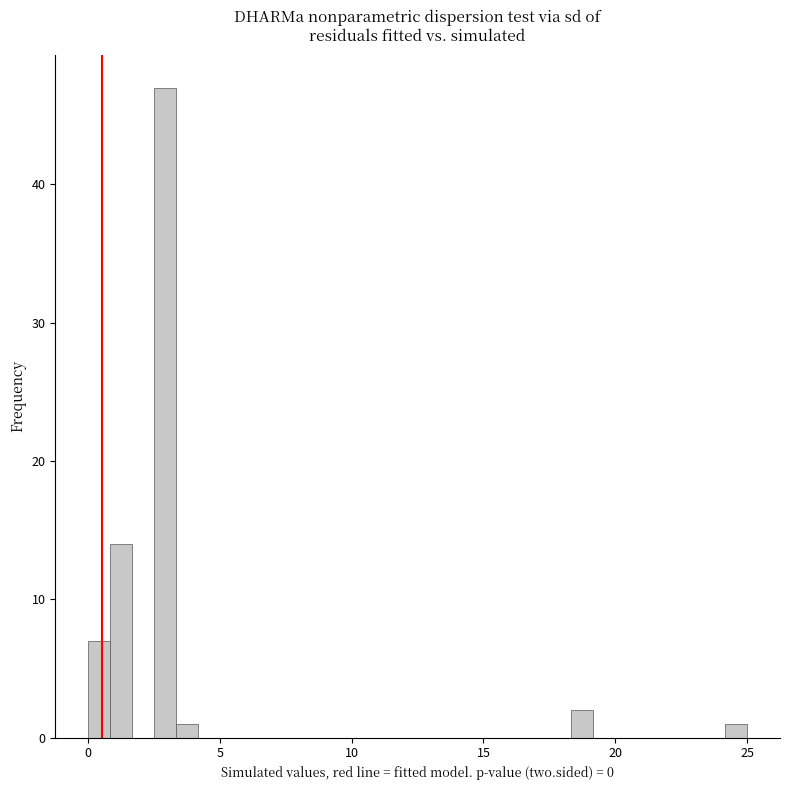

Read against the x-axis, roughly where is the centre of the tallest bar?

3.0